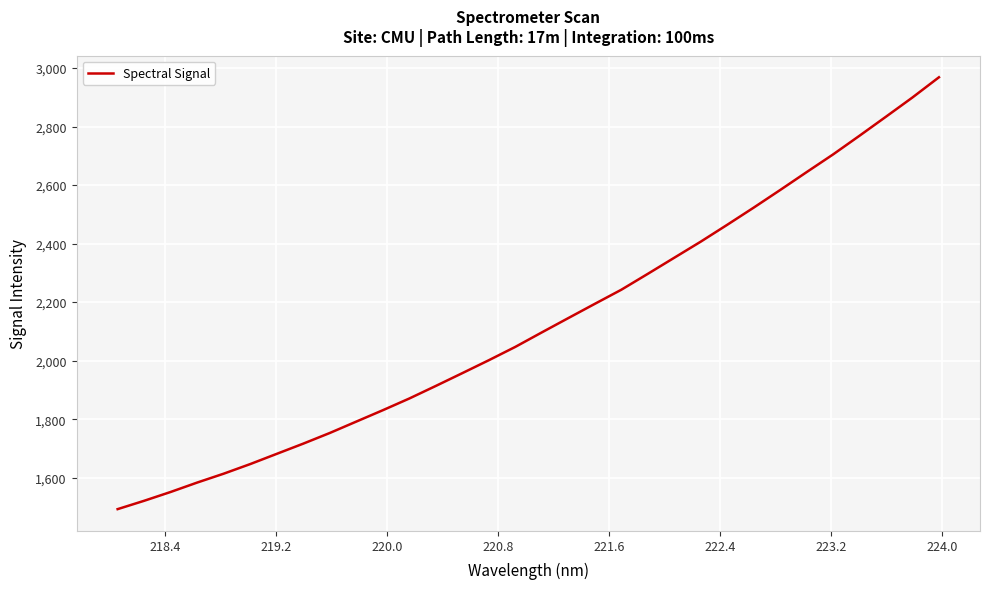

What is the average value?

2128.0